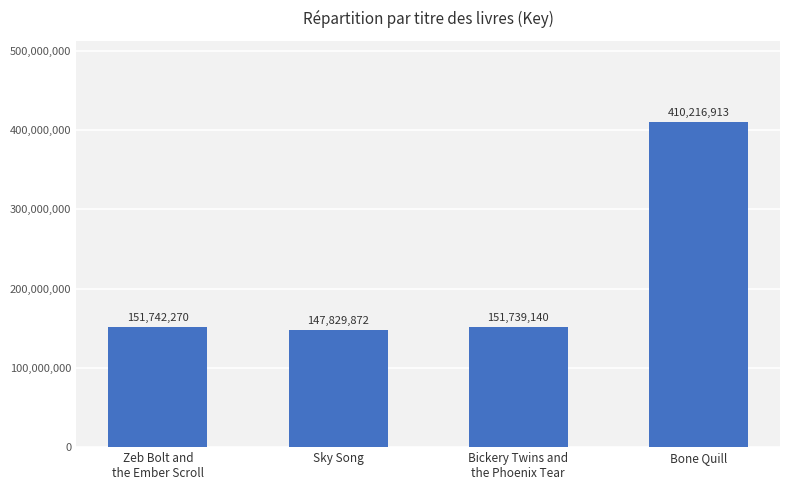

Is it true that the value at Sky Song is 48020379?

False